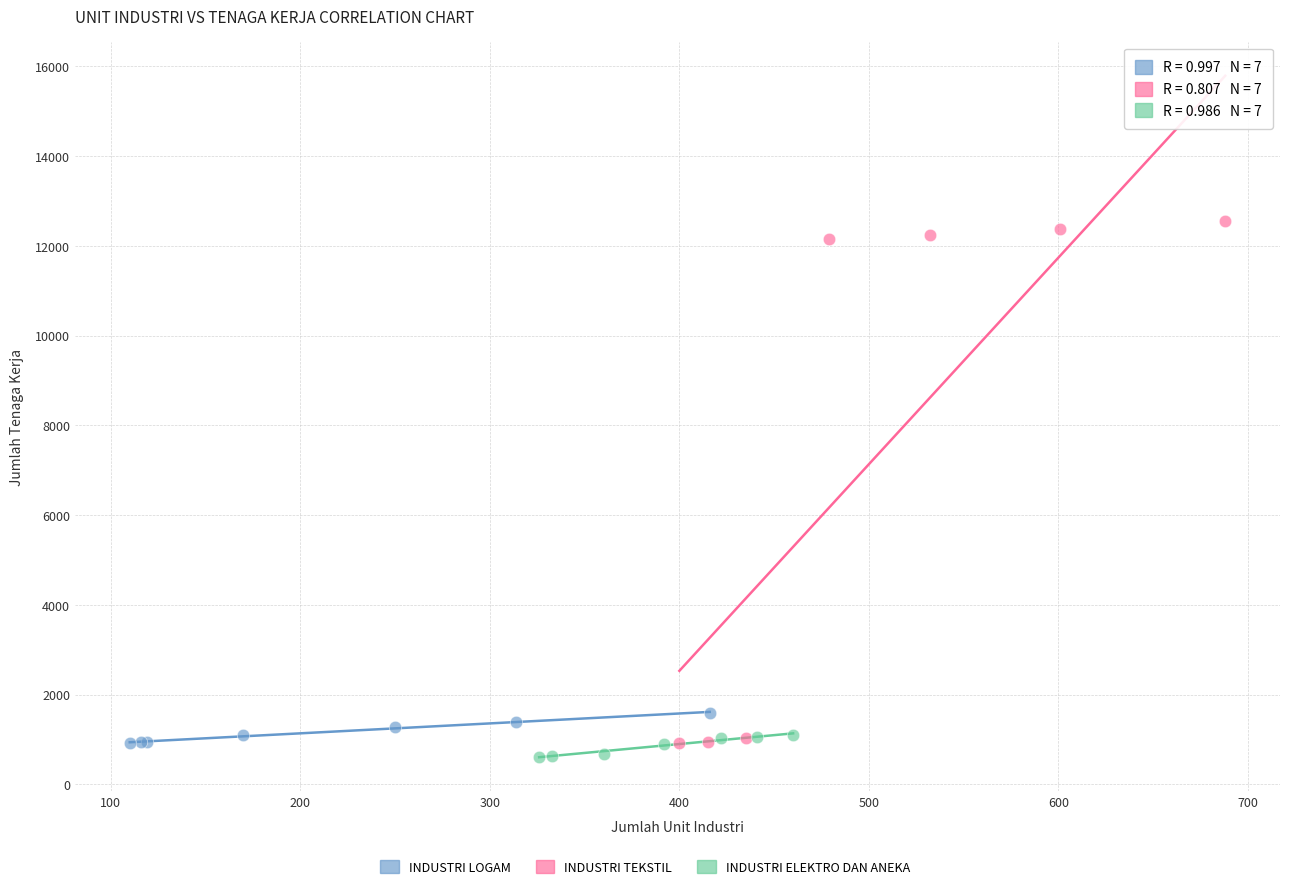

Which series reaches the maximum Y coordinate?

INDUSTRI TEKSTIL